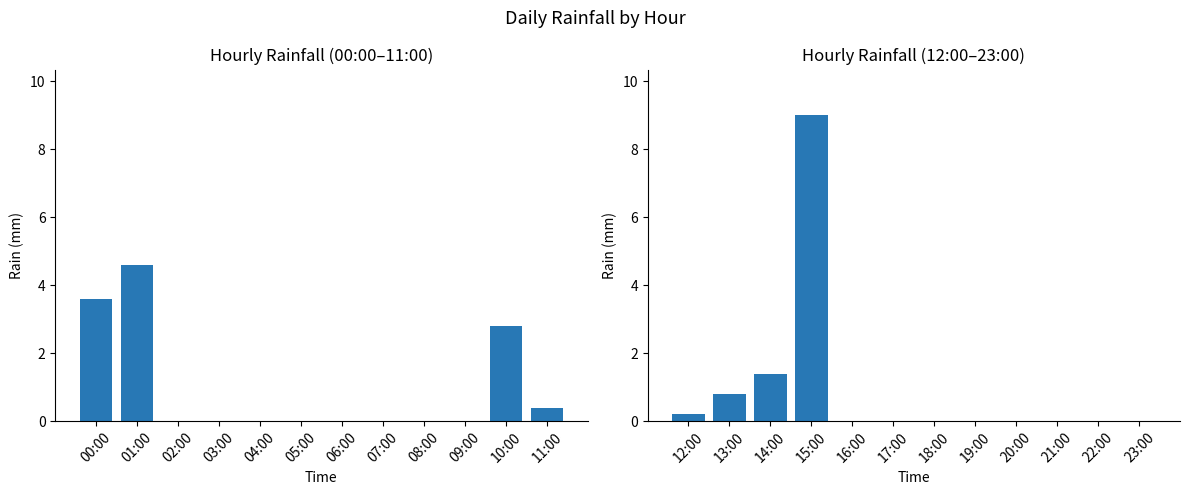

Does the chart contain any negative values?

No